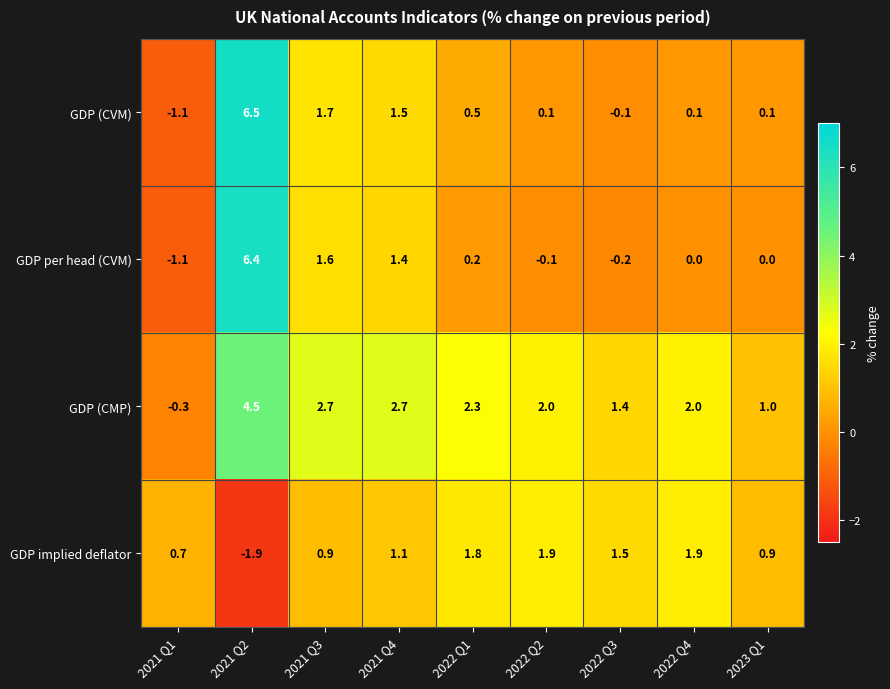

Which series has the widest spread of values?

GDP (CVM)